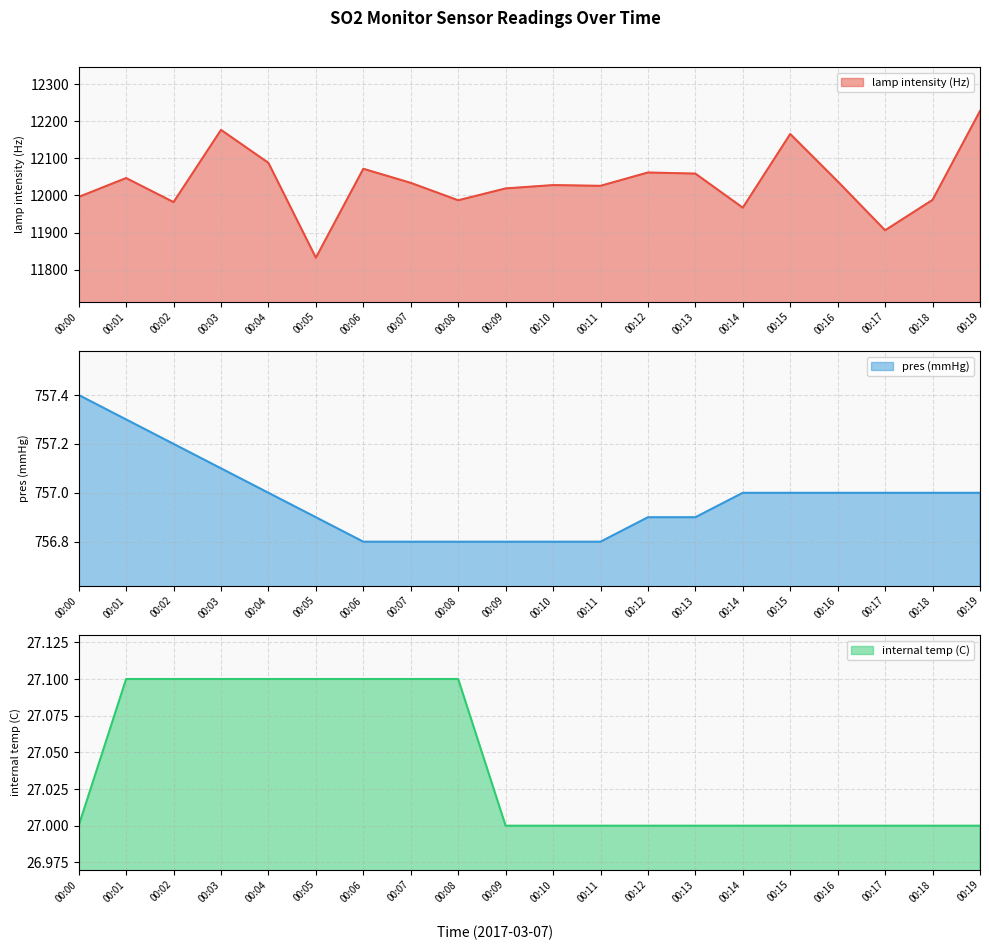

Count the number of data series in this chart.

3